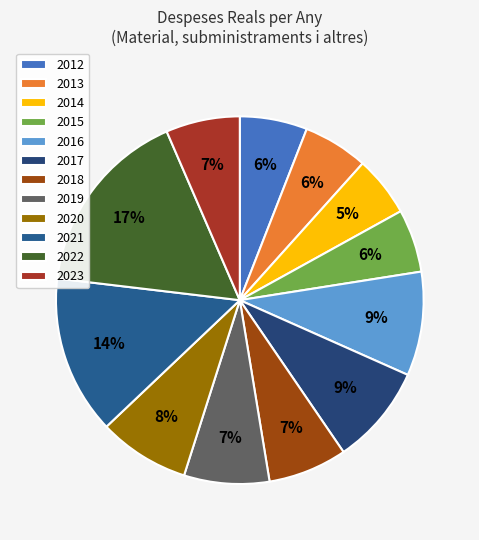

Rank the categories by value from highest to lowest.

2022, 2021, 2016, 2017, 2020, 2019, 2018, 2023, 2012, 2013, 2015, 2014